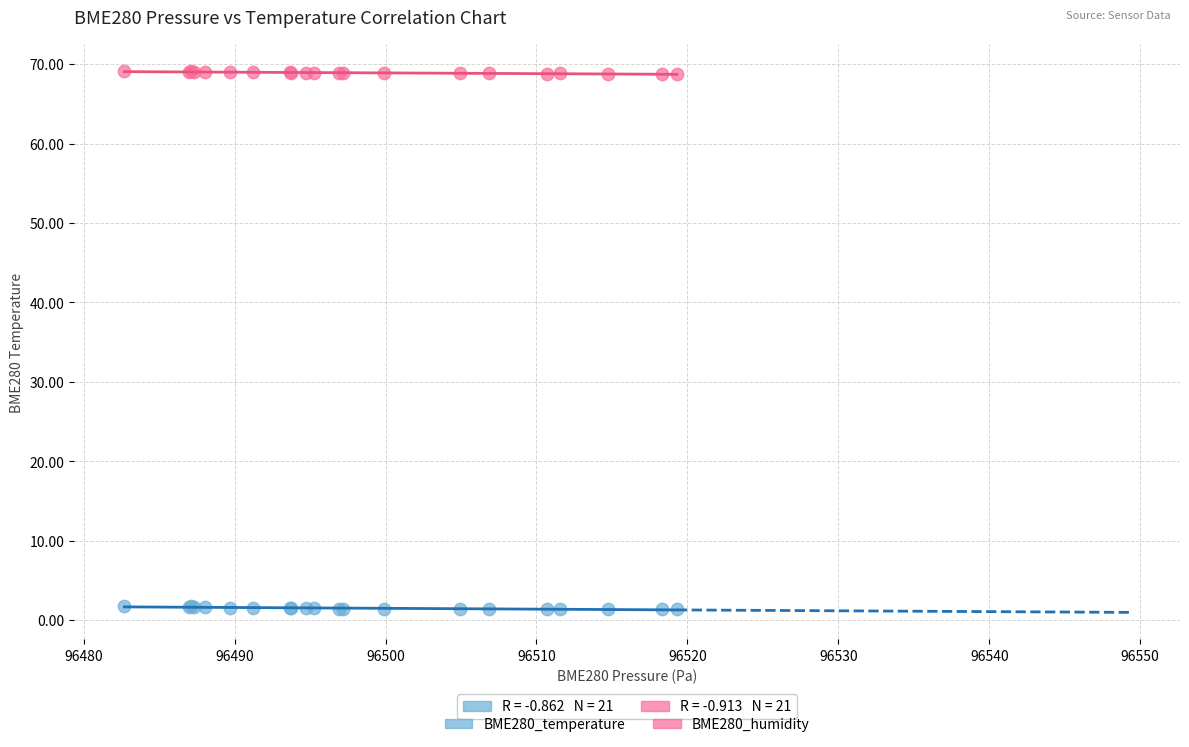

What is the X range (max minus min) for the scatter plot?

36.6